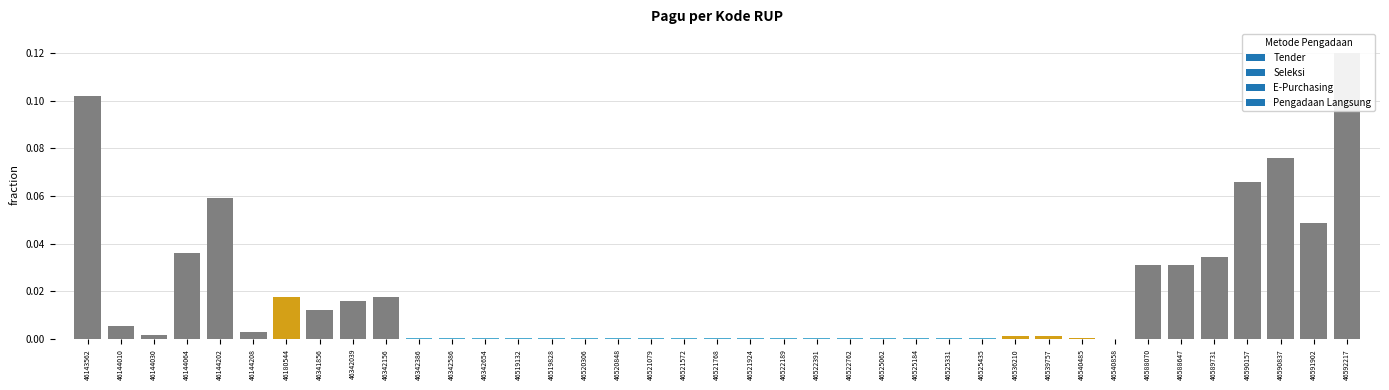

At which category does the chart reach its minimum across all series?

46540858